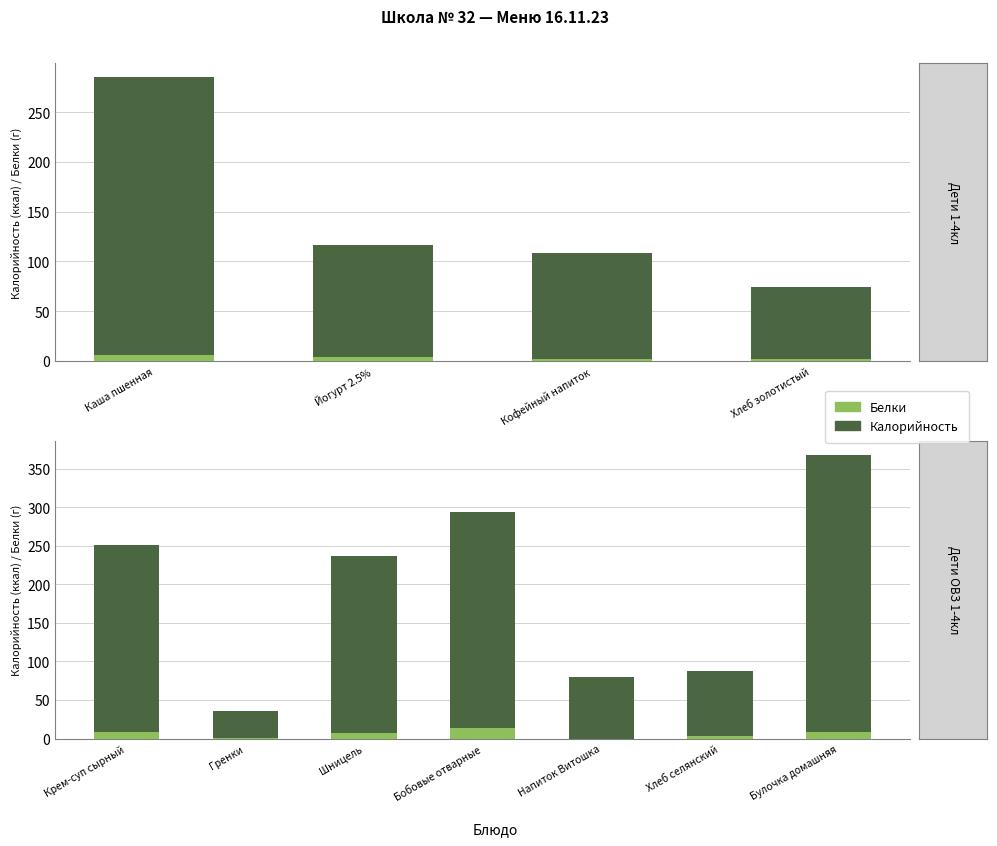

Does the chart contain any negative values?

No